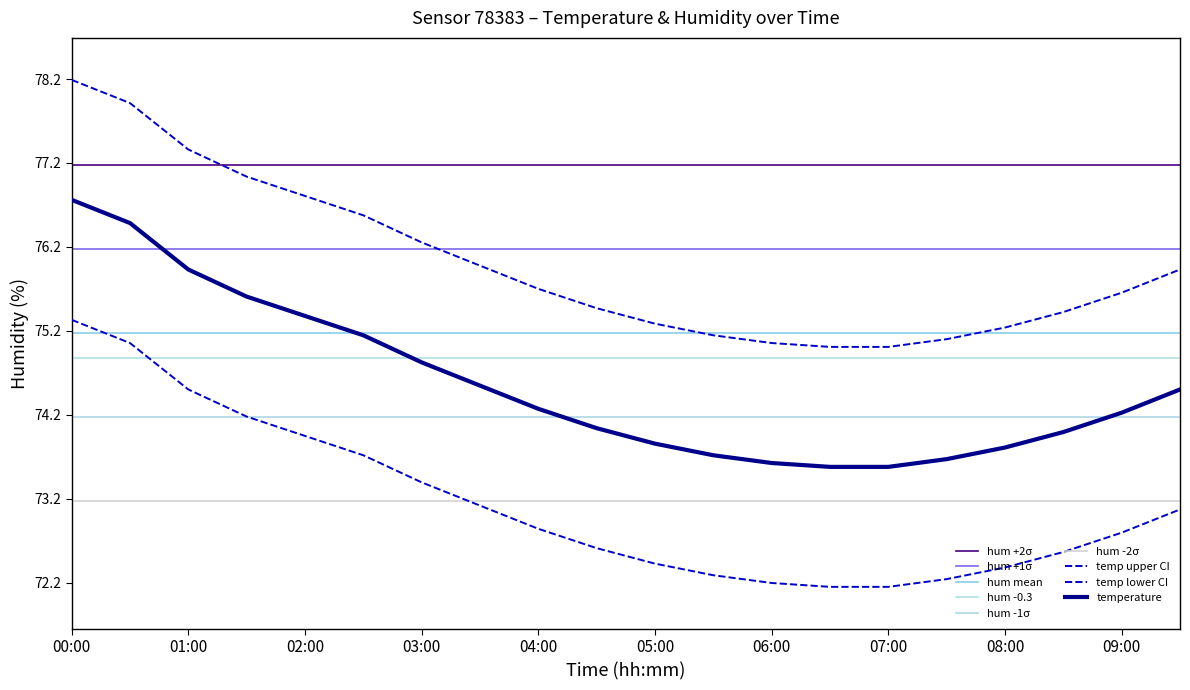

What is the label of the 3rd point from the right?

08:30